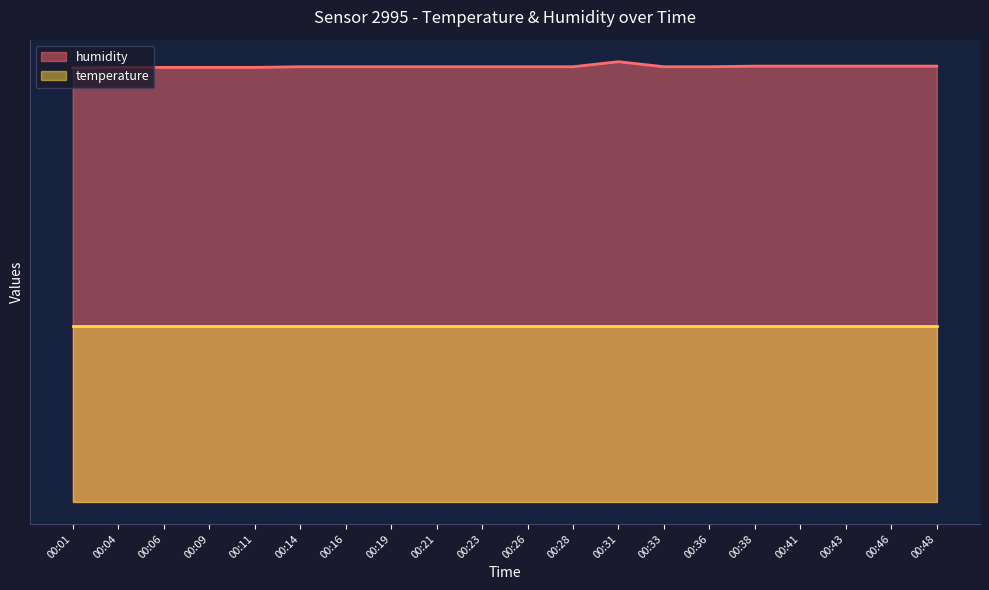

List the labels in order of value, largest first.

00:31, 00:38, 00:41, 00:43, 00:46, 00:48, 00:14, 00:16, 00:19, 00:21, 00:23, 00:26, 00:28, 00:33, 00:36, 00:04, 00:06, 00:09, 00:11, 00:01